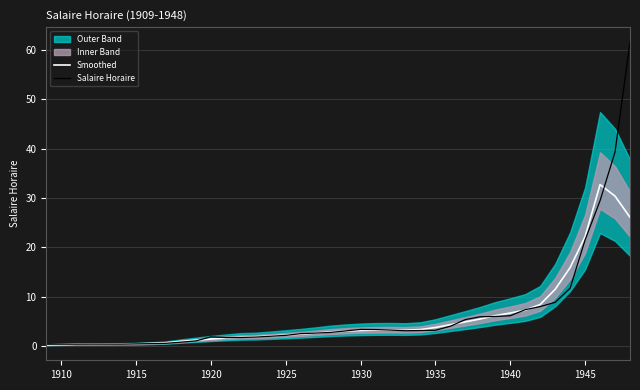

True or false: Salaire Horaire and Smoothed cross at least once.

True